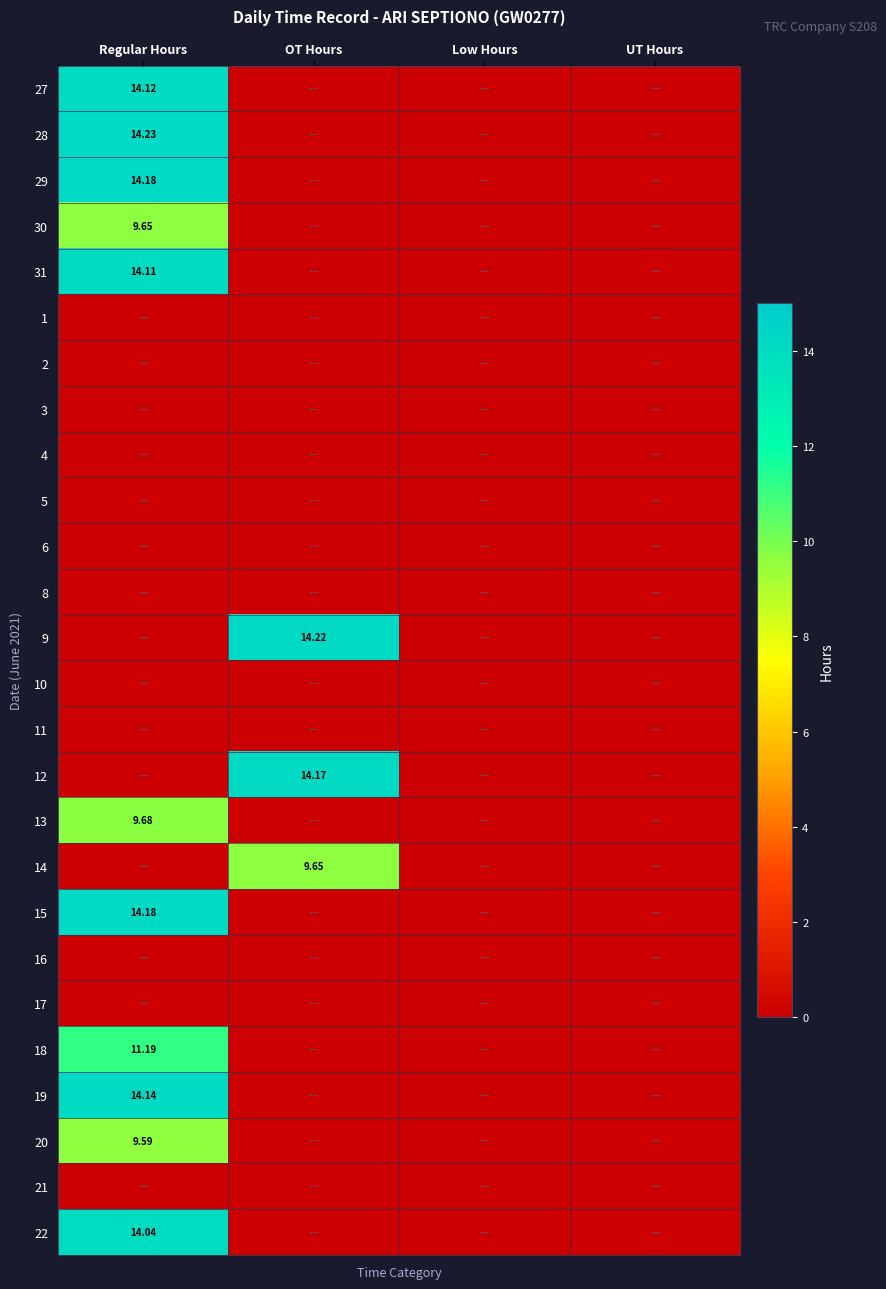

What is the spread (max minus min) of values at OT Hours?

14.2